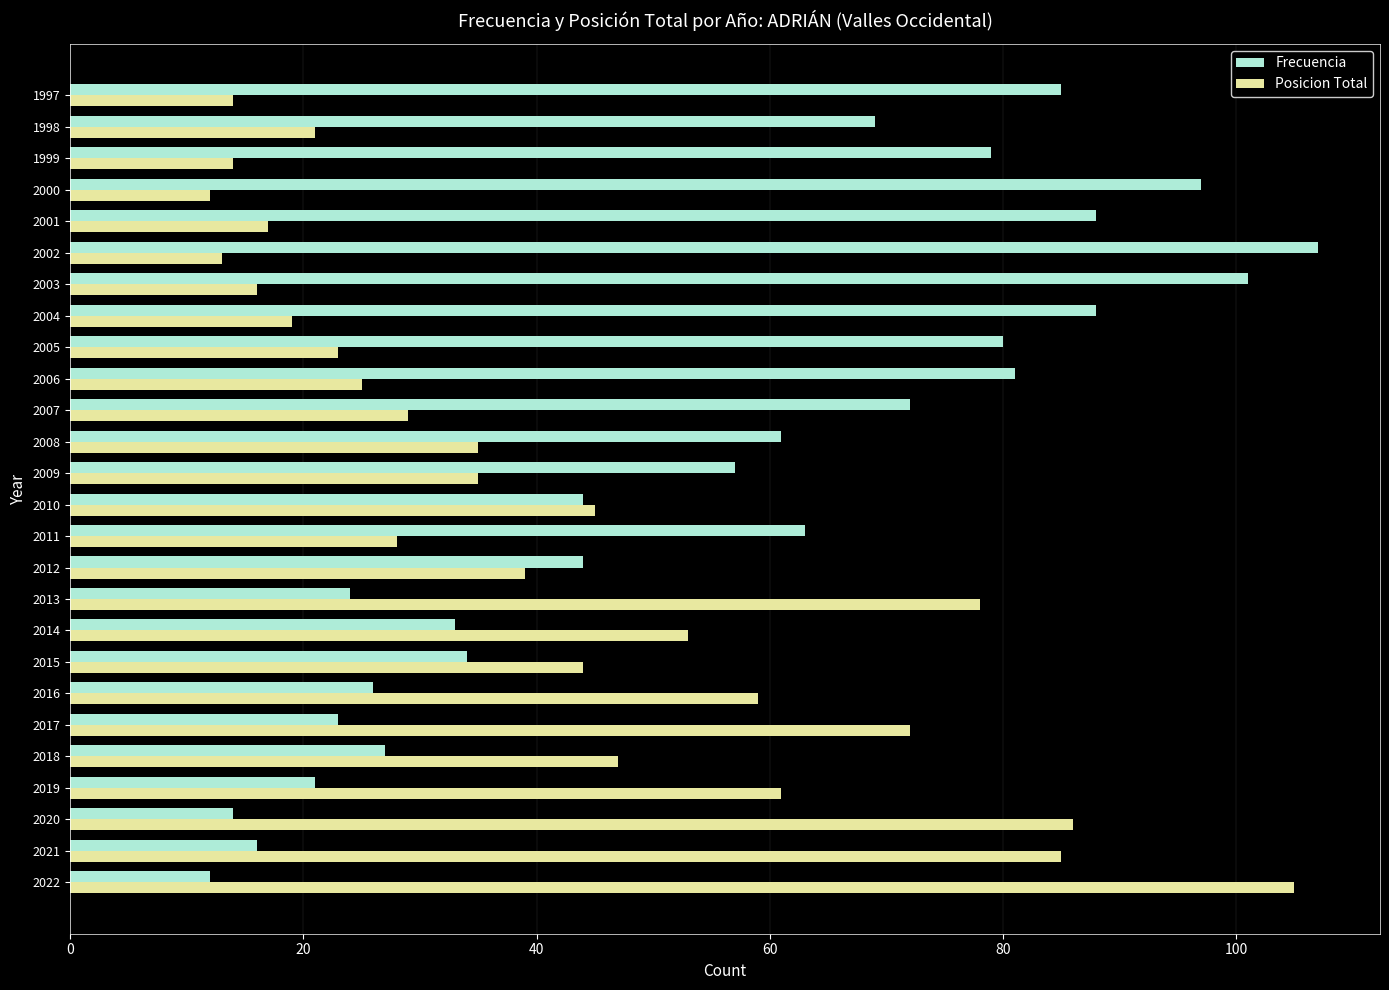

List the series in order of their overall mean, lowest first.

Posicion Total, Frecuencia